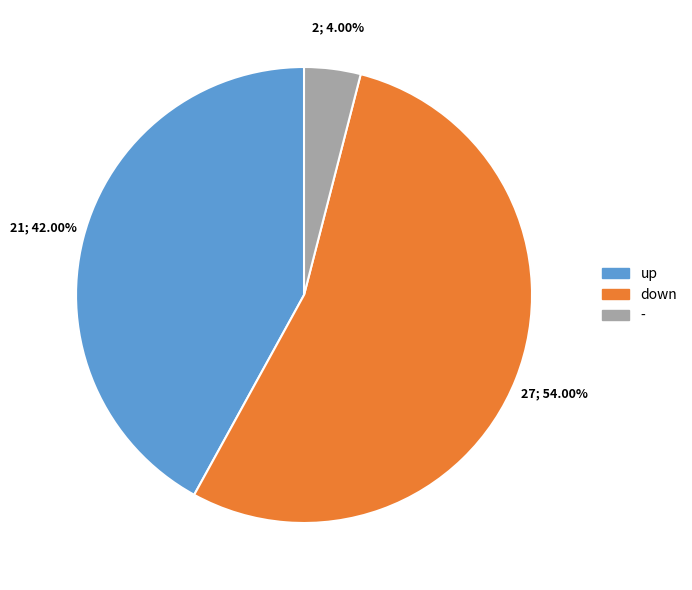

To the nearest percent, what portion does down represent?

54%